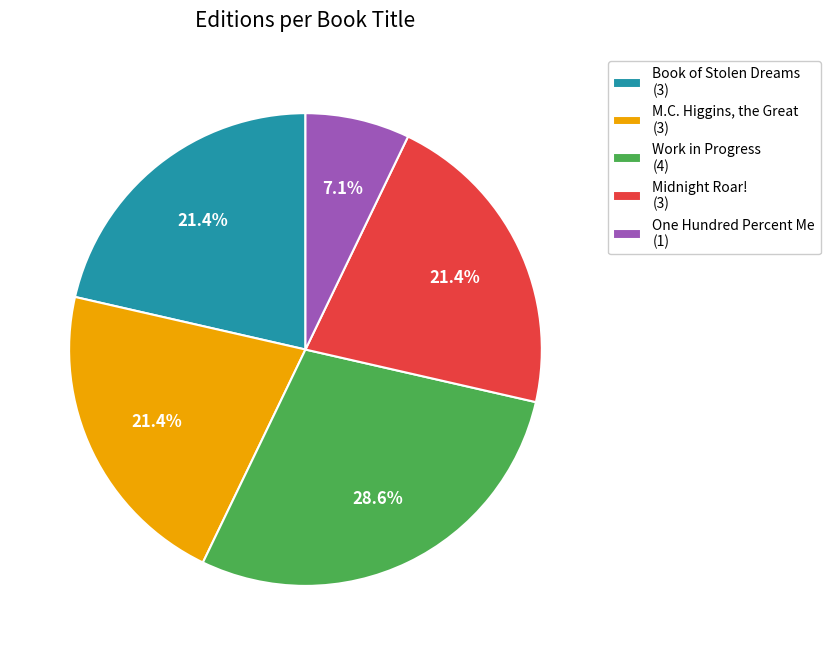

To the nearest percent, what portion does Work in Progress represent?

29%